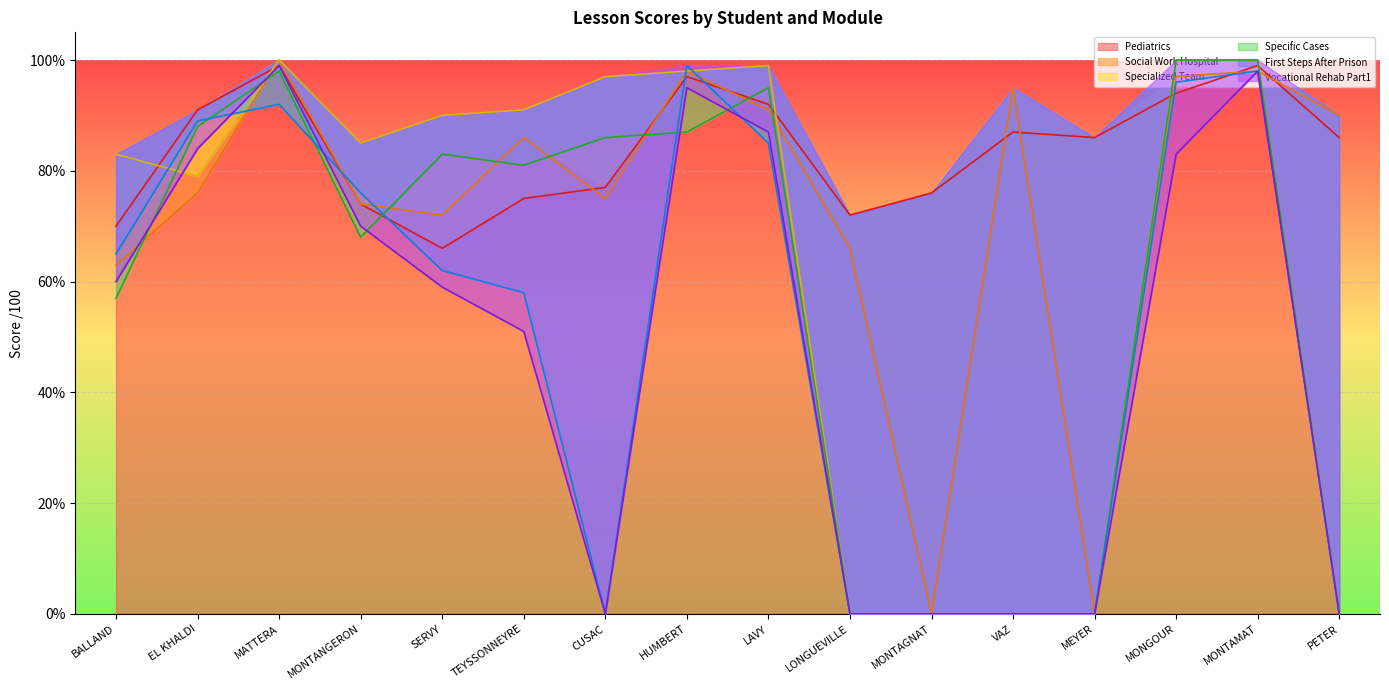

Reading right to left, list all the values displayed in this chart.

Pediatrics: 86	99	94	86	87	76	72	92	97	77	75	66	74	99	91	70
Social Work Hospital: 90	98	97	0	95	0	66	91	98	75	86	72	74	100	76	63
Specialized Team: 0	100	100	0	0	0	0	99	98	97	91	90	85	100	79	83
Specific Cases: 0	100	100	0	0	0	0	95	87	86	81	83	68	98	88	57
First Steps After Prison: 0	98	96	0	0	0	0	85	99	0	58	62	76	92	89	65
Vocational Rehab Part1: 0	98	83	0	0	0	0	87	95	0	51	59	70	99	84	60